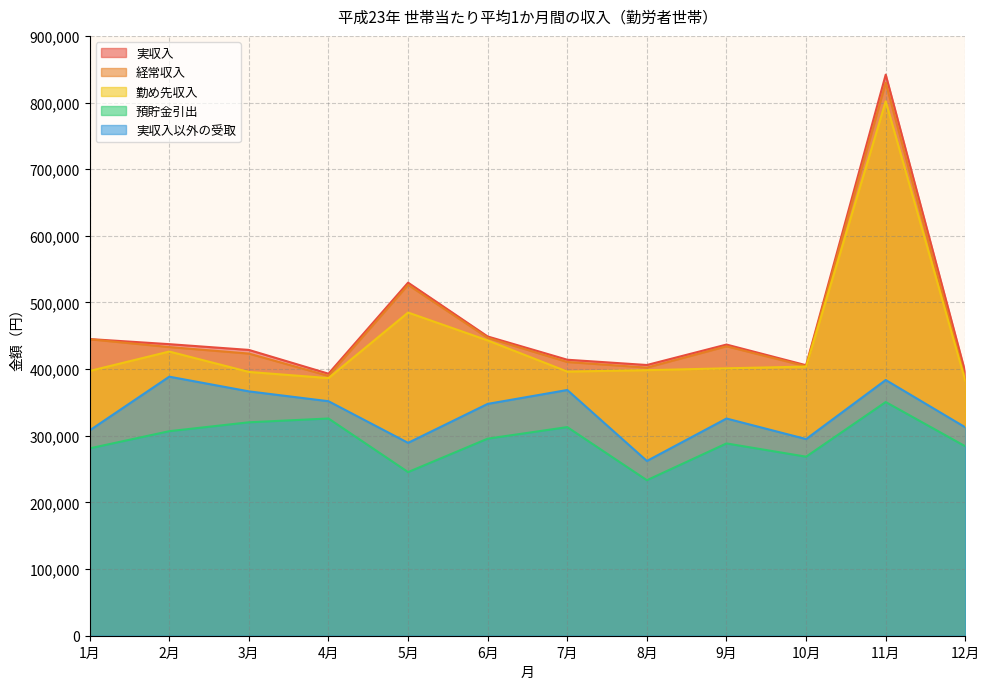

What is the difference between the maximum and second lowest values in the 預貯金引出 series?

105105